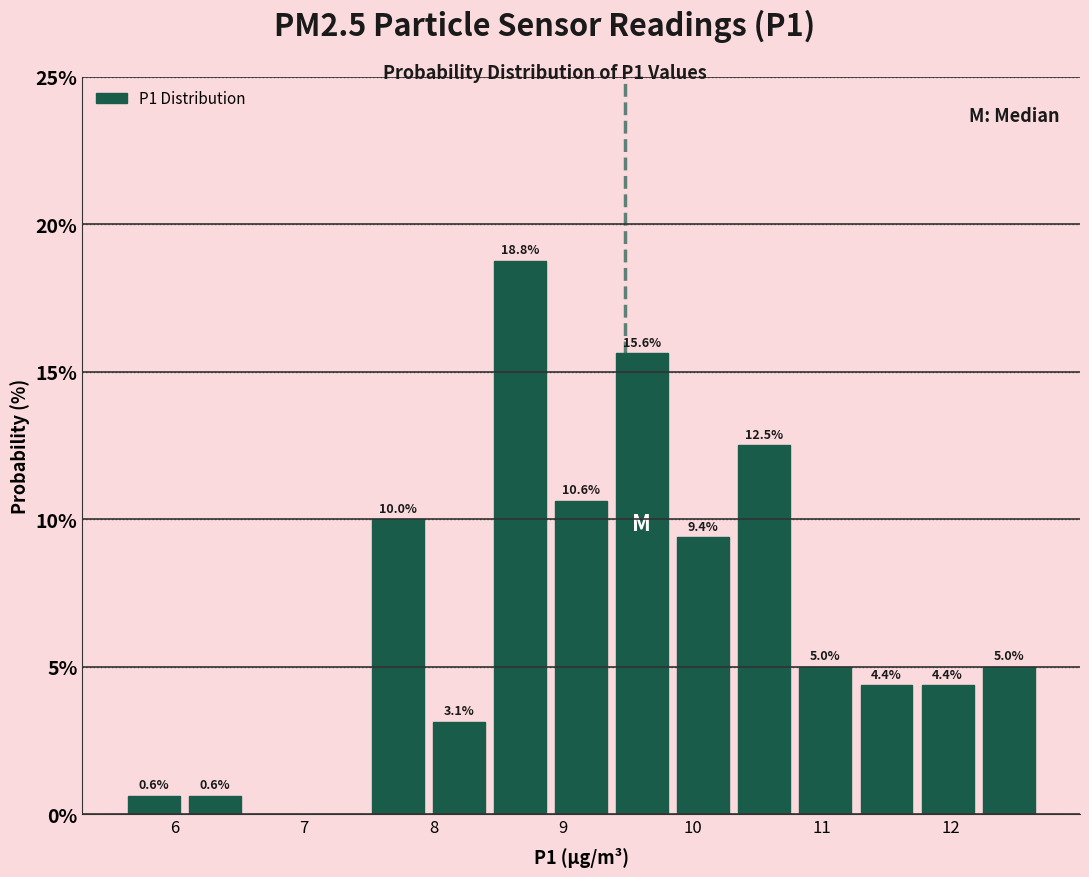

Over which range of the x-axis is the bar tallest?

8.4 to 8.9